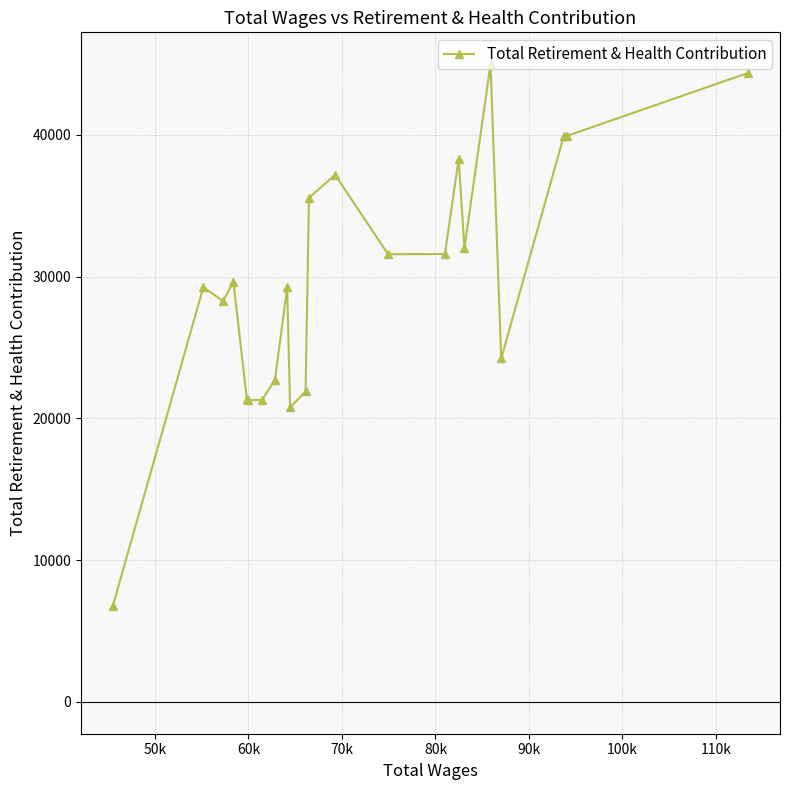

What is the smallest value displayed?

6760